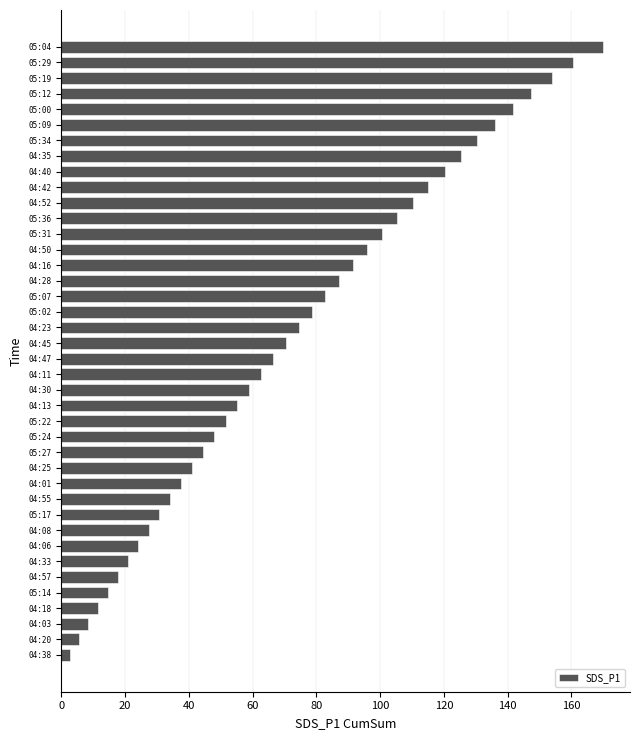

How many values are below 70?

20